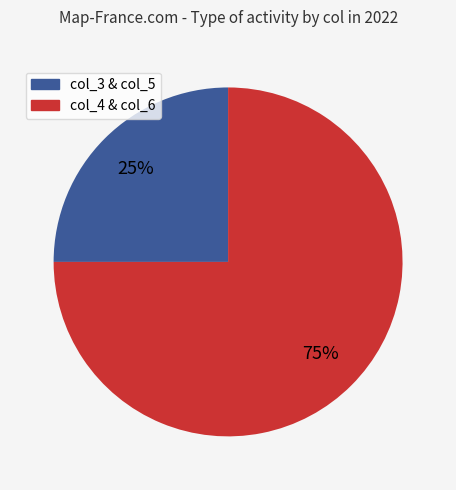

To the nearest percent, what is the average slice percentage?

50%